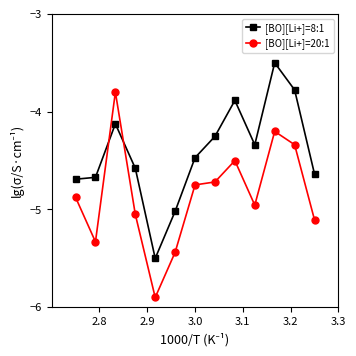

How many times do [BO][Li+]=20:1 and [BO][Li+]=8:1 cross each other?

2